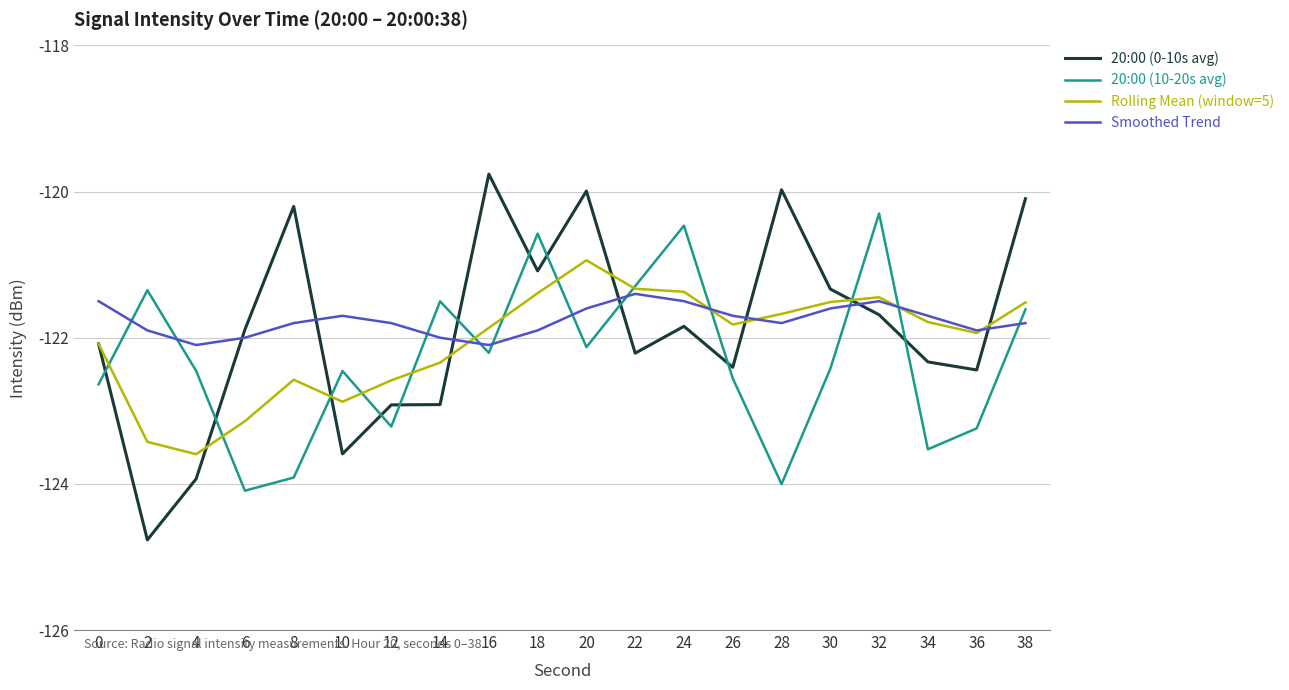

The value of 20:00 (0-10s avg) at 36 is -183.3. True or false?

False